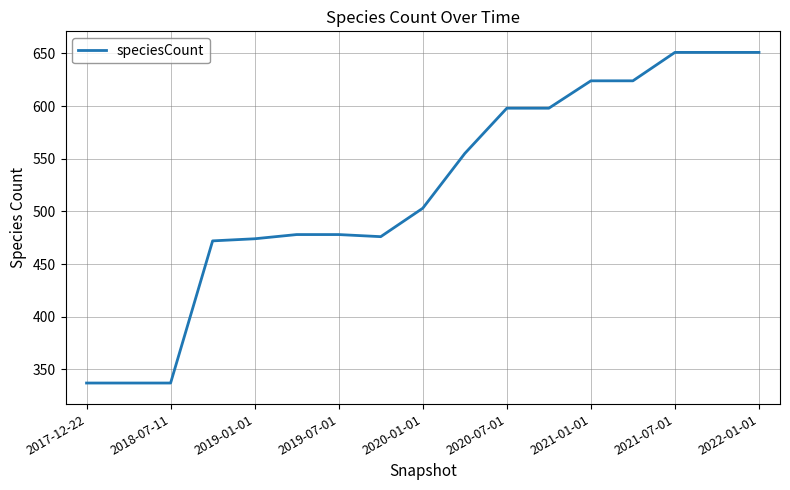

What is the minimum value shown in the chart?

337